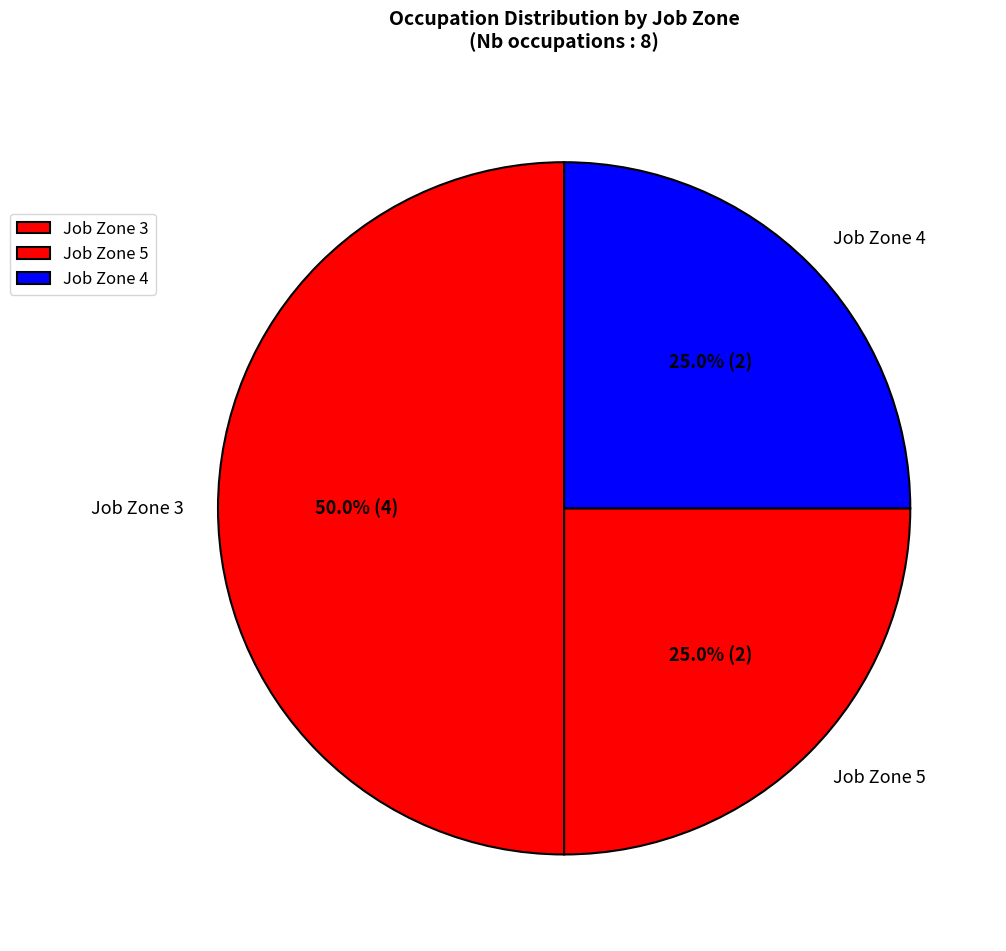

What is the ratio of the value at Job Zone 5 to the value at Job Zone 4?

1.0